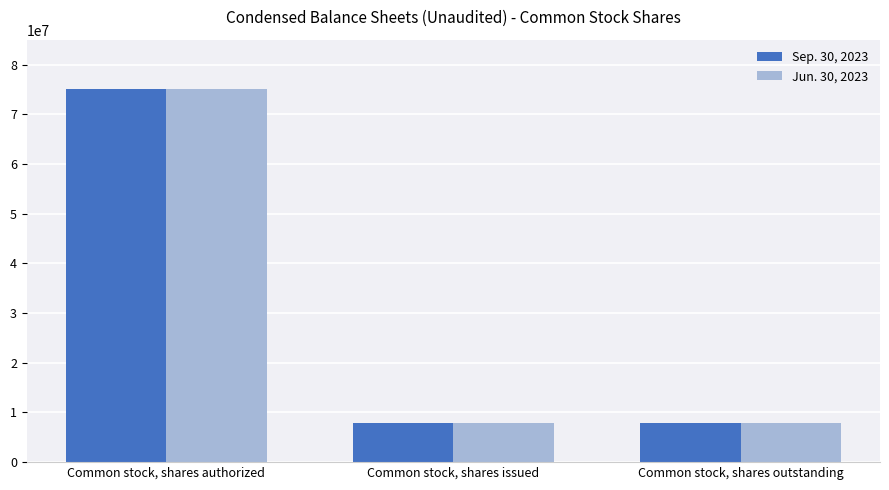

What is the highest value of the Jun. 30, 2023 series?

75000000